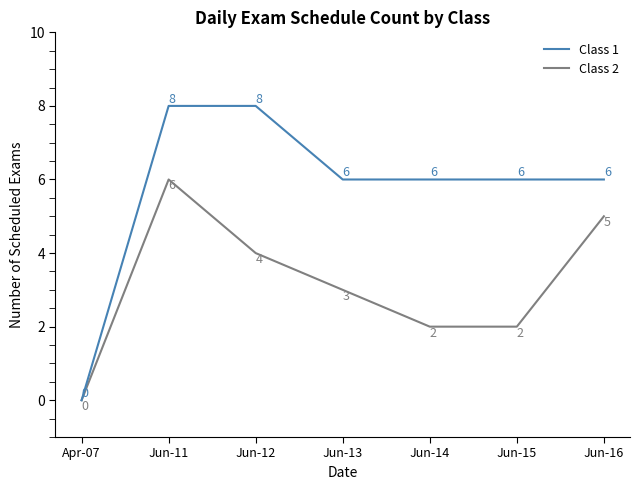

What is the value of the Class 1 point at the 6th from the left?

6